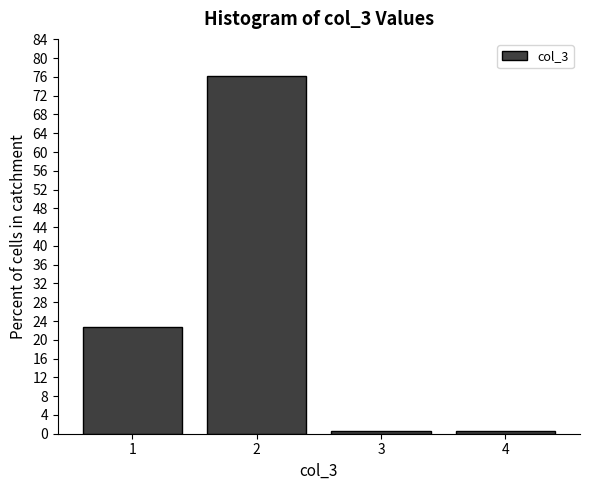

Reading right to left, what are all the values shown in this chart?

4=0.6	3=0.6	2=76.1	1=22.6